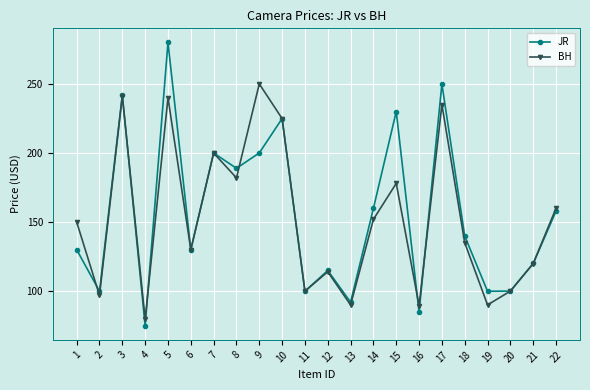

What is the value of the JR point at the 16th from the left?

84.9